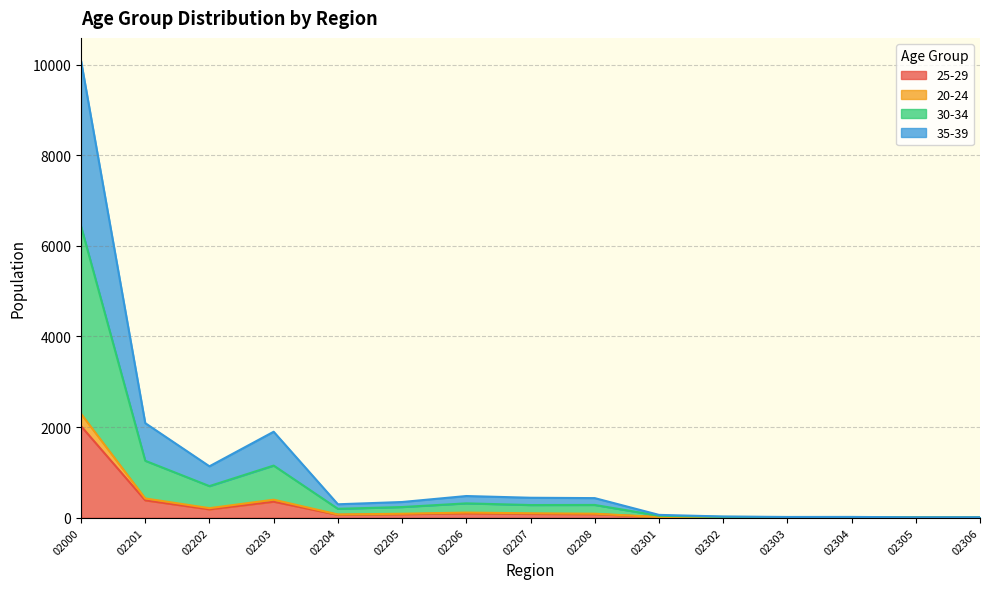

How many series are shown in this chart?

4